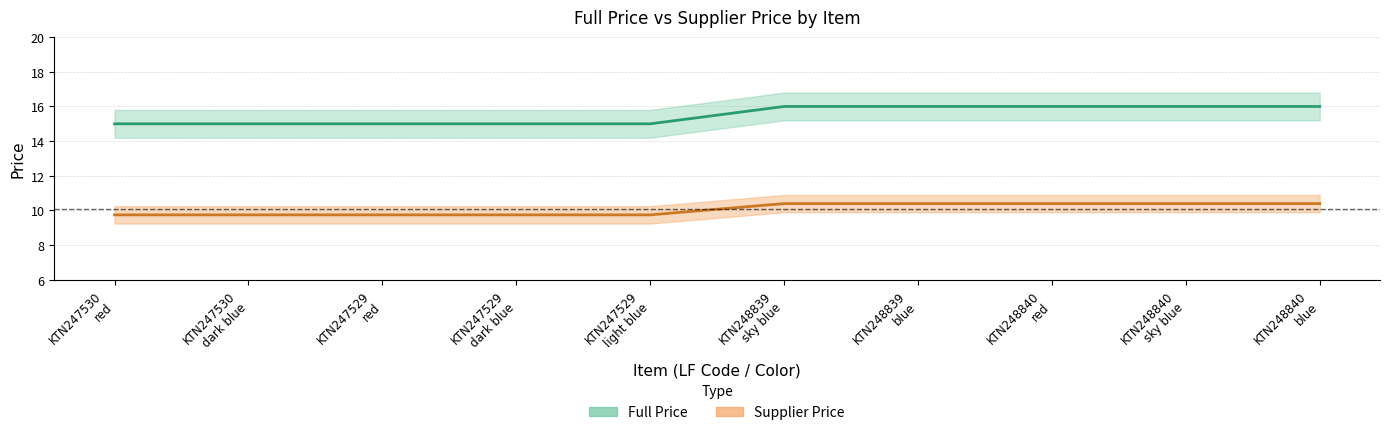

Rank the series by their maximum value, from lowest to highest.

Supplier Price, Full Price